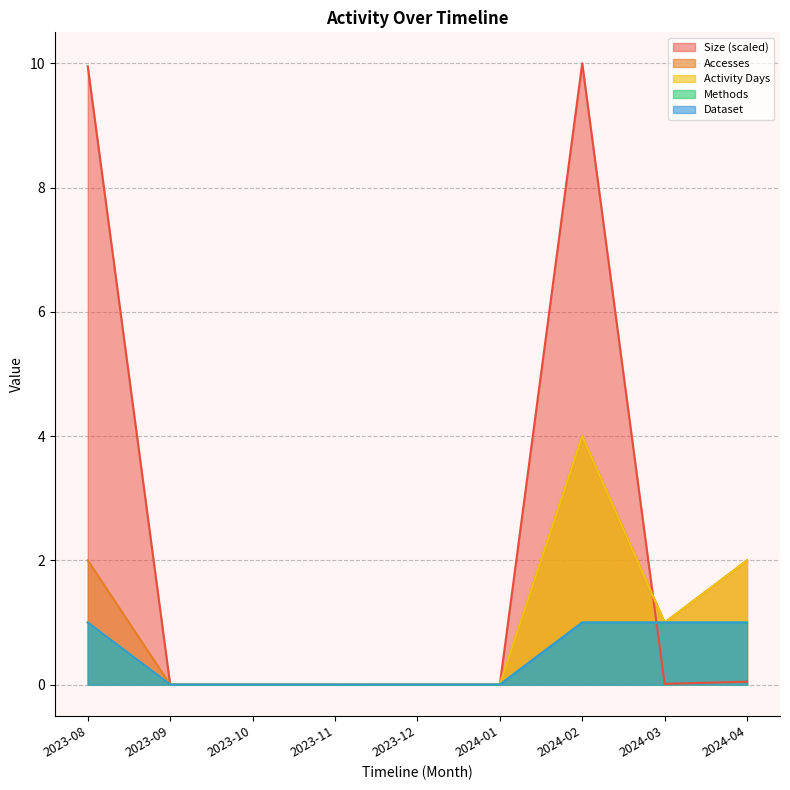

Reading left to right, what are all the values shown in this chart?

Size: 2023-08=10.0	2023-09=0.0	2023-10=0.0	2023-11=0.0	2023-12=0.0	2024-01=0.0	2024-02=10.0	2024-03=0.0	2024-04=0.0
Accesses: 2023-08=2.0	2023-09=0.0	2023-10=0.0	2023-11=0.0	2023-12=0.0	2024-01=0.0	2024-02=4.0	2024-03=1.0	2024-04=2.0
Activity Days: 2023-08=1.0	2023-09=0.0	2023-10=0.0	2023-11=0.0	2023-12=0.0	2024-01=0.0	2024-02=4.0	2024-03=1.0	2024-04=2.0
Methods: 2023-08=1.0	2023-09=0.0	2023-10=0.0	2023-11=0.0	2023-12=0.0	2024-01=0.0	2024-02=1.0	2024-03=1.0	2024-04=1.0
Dataset: 2023-08=1.0	2023-09=0.0	2023-10=0.0	2023-11=0.0	2023-12=0.0	2024-01=0.0	2024-02=1.0	2024-03=1.0	2024-04=1.0